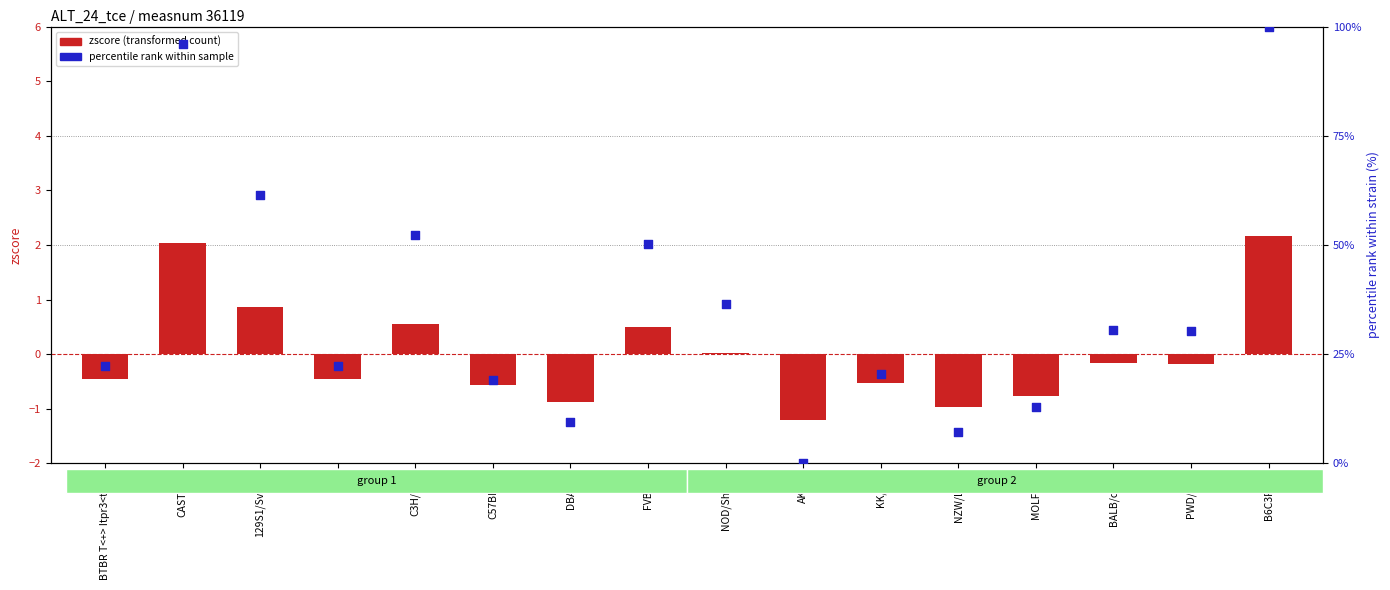

Which series has the widest spread of Y values?

percentile rank within sample